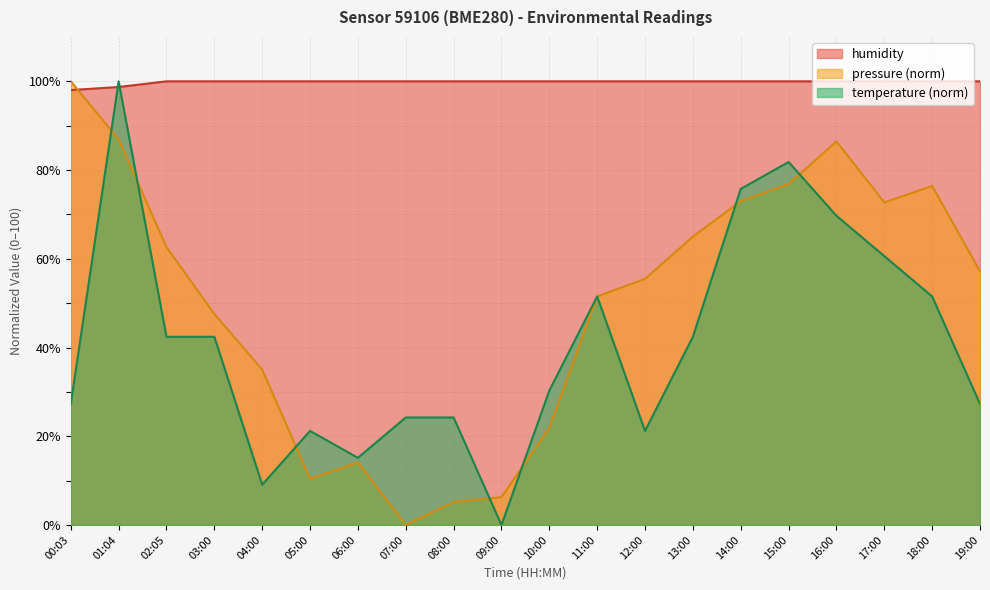

What is the label of the 14th point from the left?

13:00